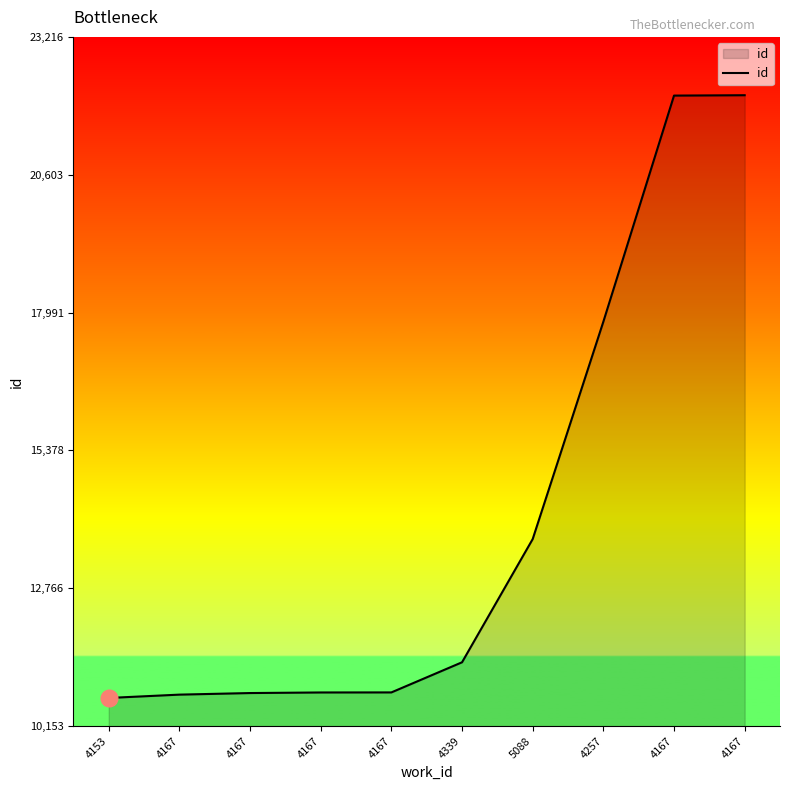

Does the chart display data point markers on the line(s)?

No